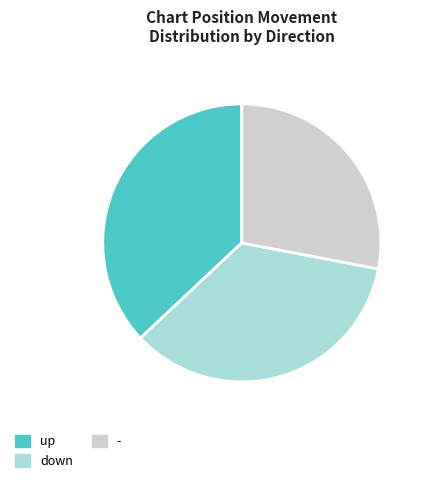

Rank the categories by value from highest to lowest.

up, down, -